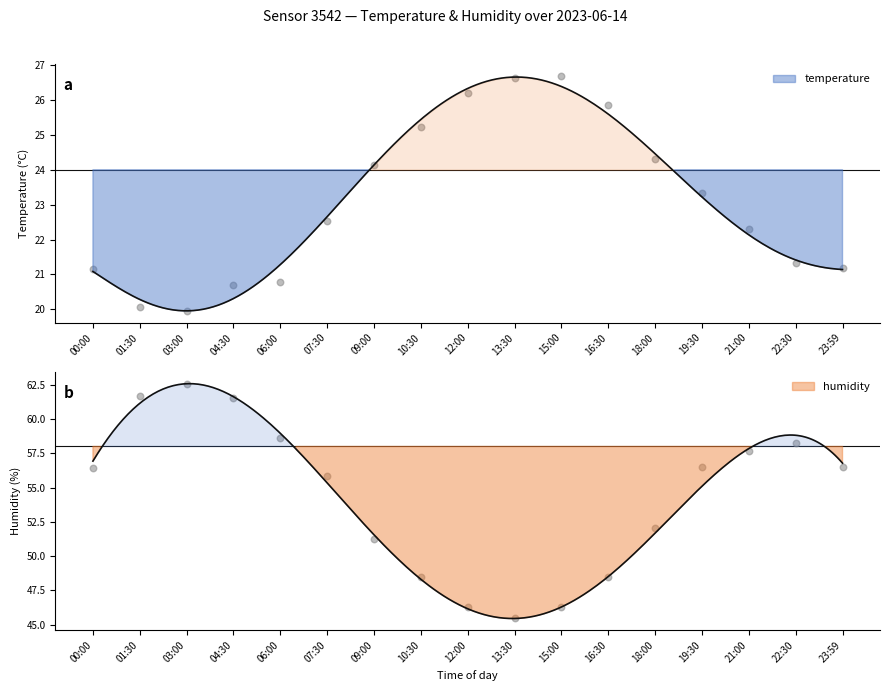

Which series contains the highest Y value?

humidity